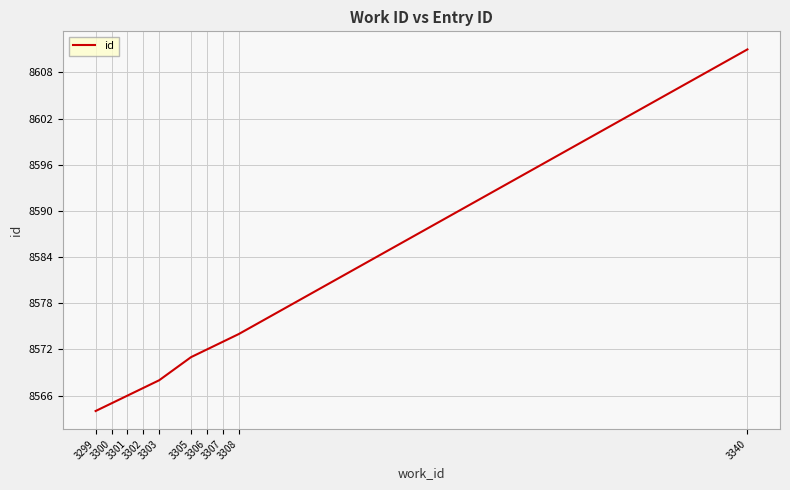

Read the value at 3303.

8568